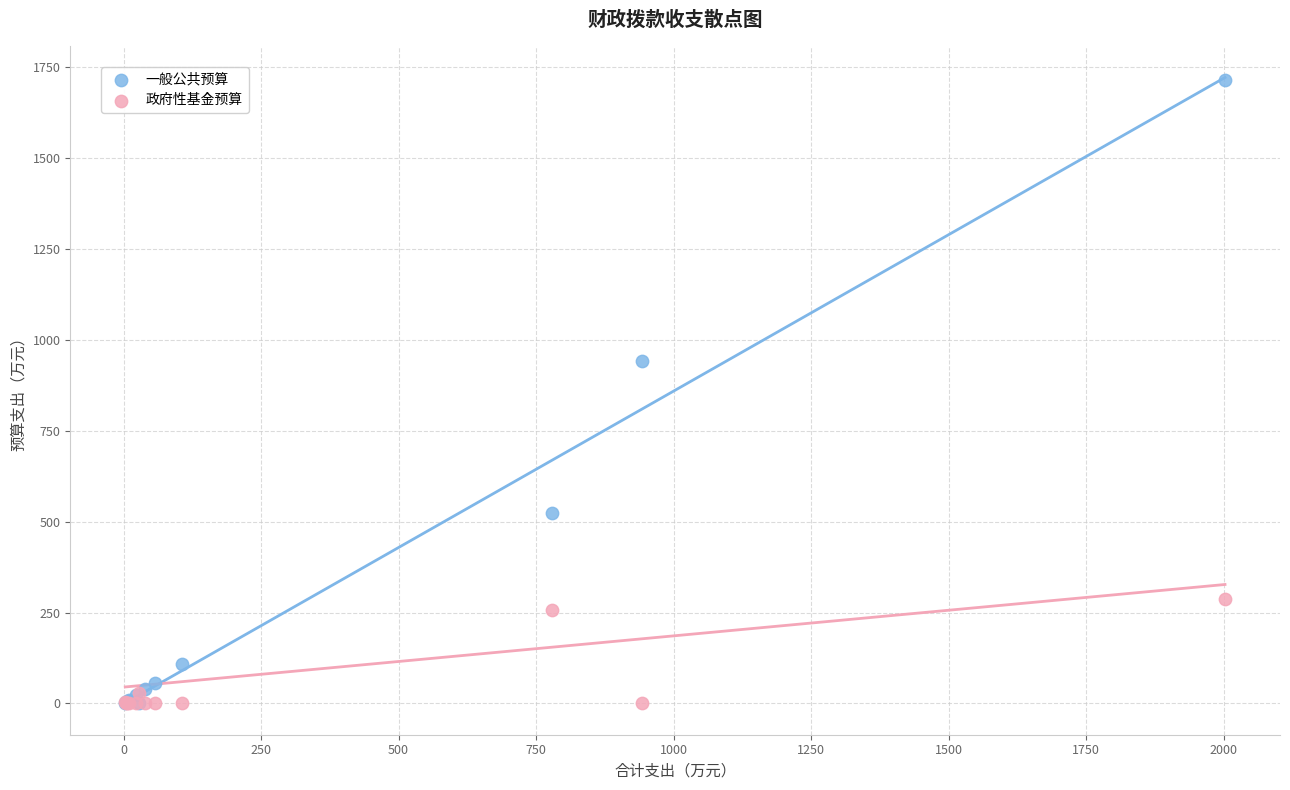

Across all series, what Y value is closest to 857?

942.2